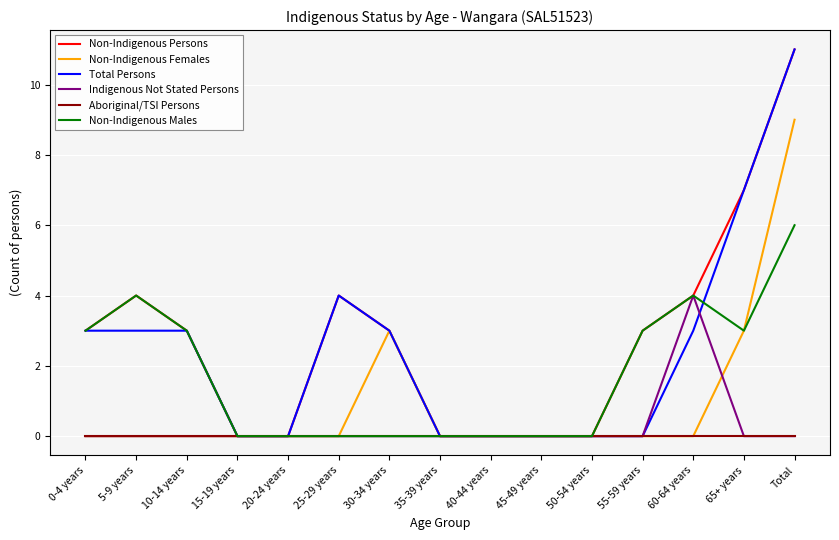

What is the total value across all series at 30-34 years?

9